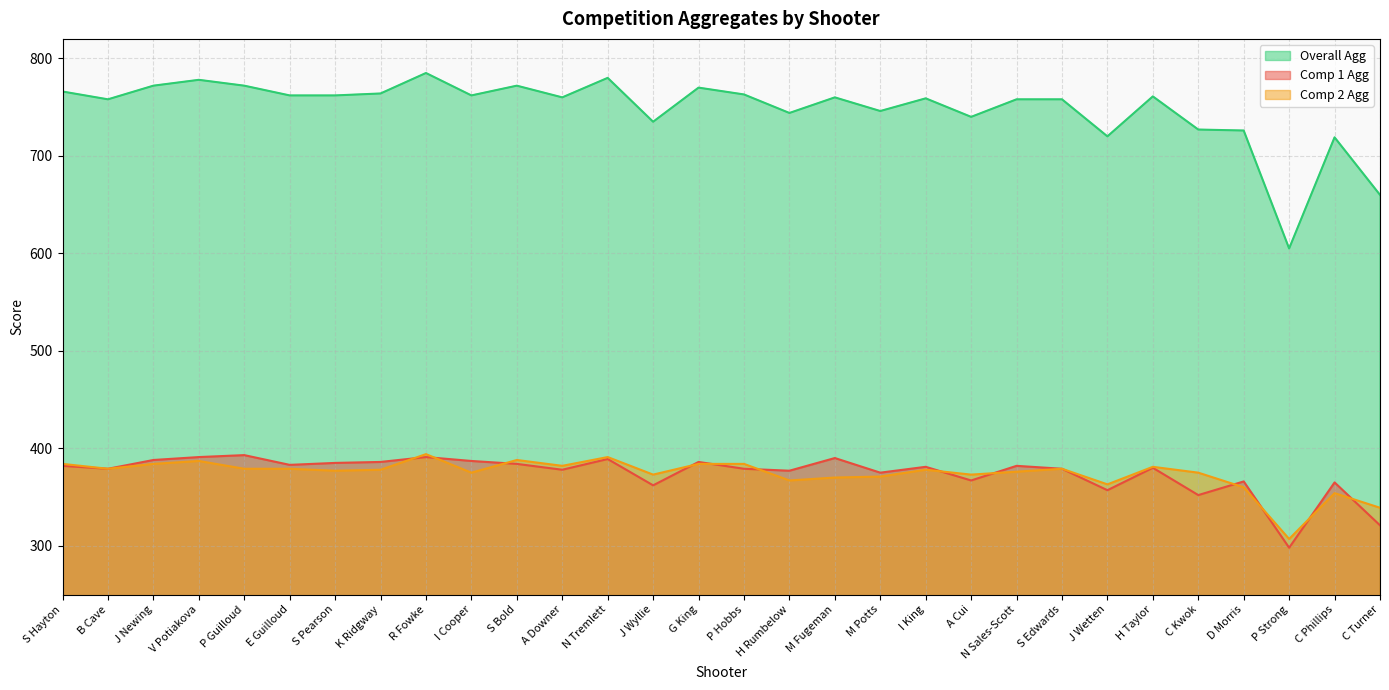

Reading left to right, extract all data points from this chart.

Comp 1 Agg: S Hayton=382	B Cave=379	J Newing=388	V Potiakova=391	P Guilloud=393	E Guilloud=383	S Pearson=385	K Ridgway=386	R Fowke=391	I Cooper=387	S Bold=384	A Downer=378	N Tremlett=389	J Wyllie=362	G King=386	P Hobbs=379	H Rumbelow=377	M Fugeman=390	M Potts=375	I King=381	A Cui=367	N Sales-Scott=382	S Edwards=379	J Wetten=357	H Taylor=380	C Kwok=352	D Morris=366	P Strong=298	C Phillips=365	C Turner=321
Comp 2 Agg: S Hayton=384	B Cave=379	J Newing=384	V Potiakova=387	P Guilloud=379	E Guilloud=379	S Pearson=377	K Ridgway=378	R Fowke=394	I Cooper=375	S Bold=388	A Downer=382	N Tremlett=391	J Wyllie=373	G King=384	P Hobbs=384	H Rumbelow=367	M Fugeman=370	M Potts=371	I King=378	A Cui=373	N Sales-Scott=376	S Edwards=379	J Wetten=363	H Taylor=381	C Kwok=375	D Morris=360	P Strong=307	C Phillips=354	C Turner=339
Overall Agg: S Hayton=766	B Cave=758	J Newing=772	V Potiakova=778	P Guilloud=772	E Guilloud=762	S Pearson=762	K Ridgway=764	R Fowke=785	I Cooper=762	S Bold=772	A Downer=760	N Tremlett=780	J Wyllie=735	G King=770	P Hobbs=763	H Rumbelow=744	M Fugeman=760	M Potts=746	I King=759	A Cui=740	N Sales-Scott=758	S Edwards=758	J Wetten=720	H Taylor=761	C Kwok=727	D Morris=726	P Strong=605	C Phillips=719	C Turner=660